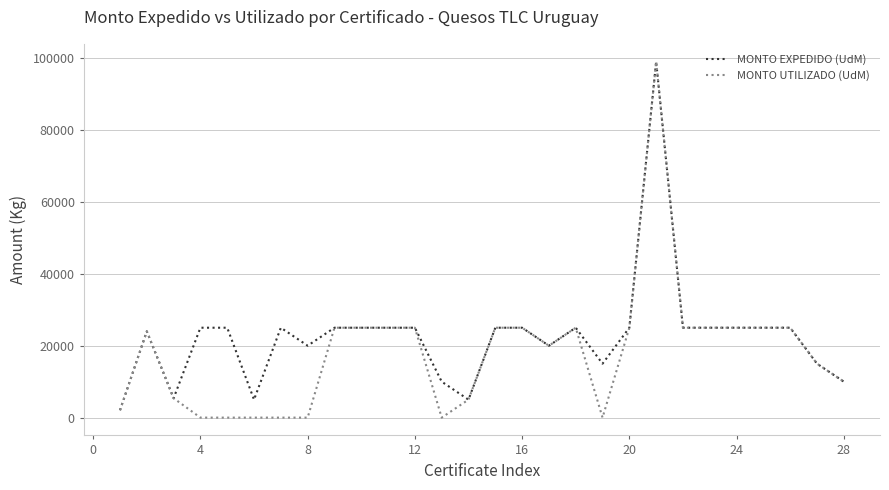

Which series has the widest spread of values?

MONTO UTILIZADO (UdM)